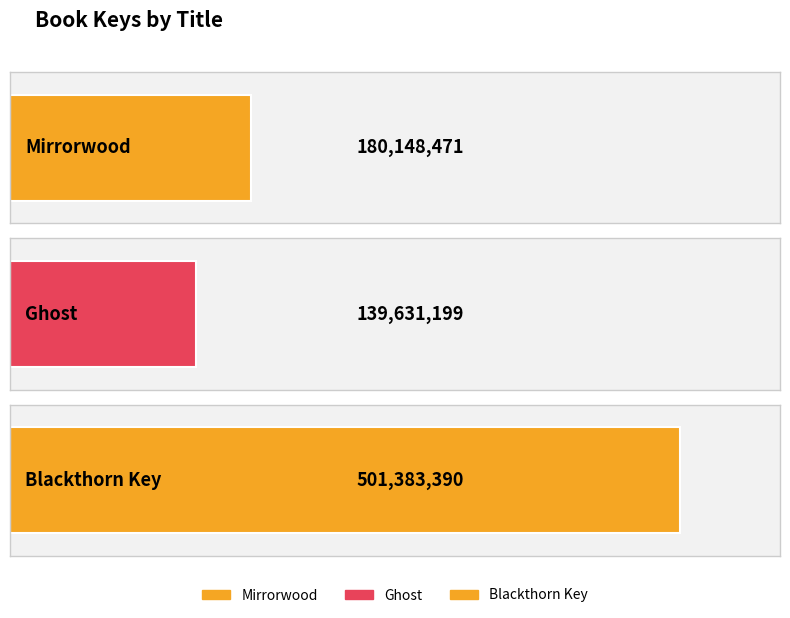

Which label corresponds to the smallest value in the chart?

Ghost